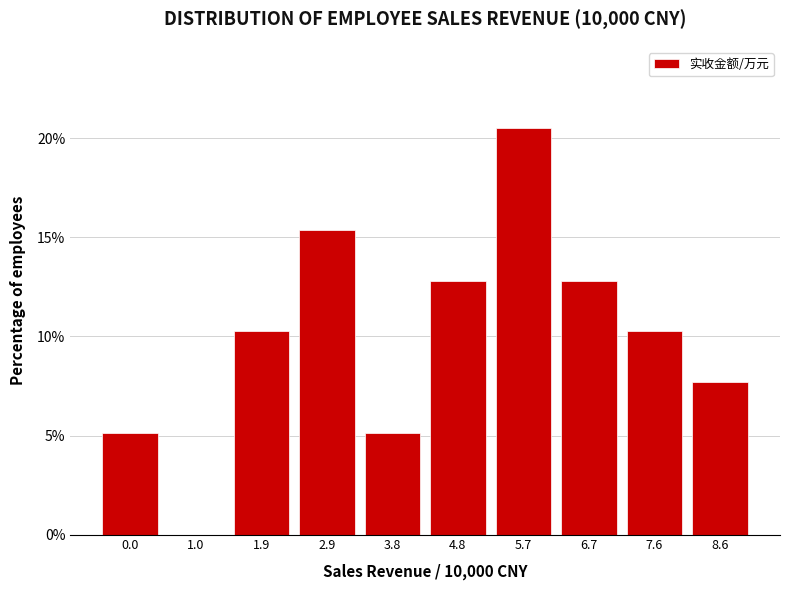

Reading left to right, list all the values displayed in this chart.

0.0=5.1	1.0=0.0	1.9=10.3	2.9=15.4	3.8=5.1	4.8=12.8	5.7=20.5	6.7=12.8	7.6=10.3	8.6=7.7